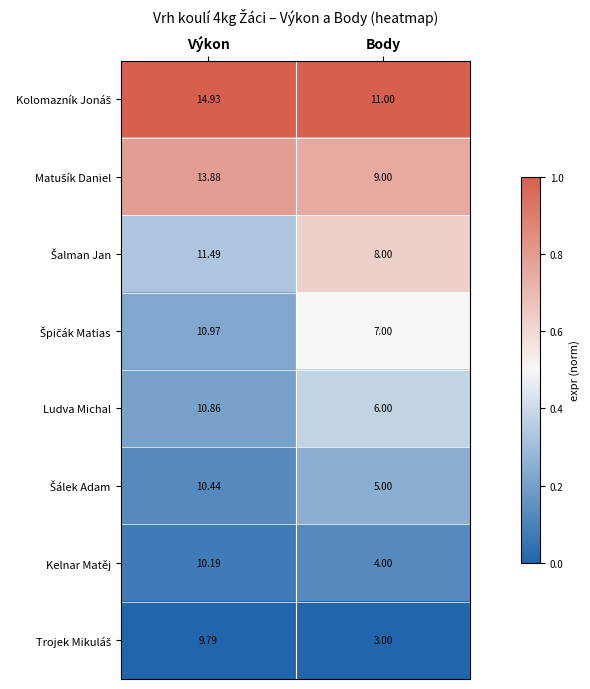

At which category is the sum across all series the highest?

Výkon